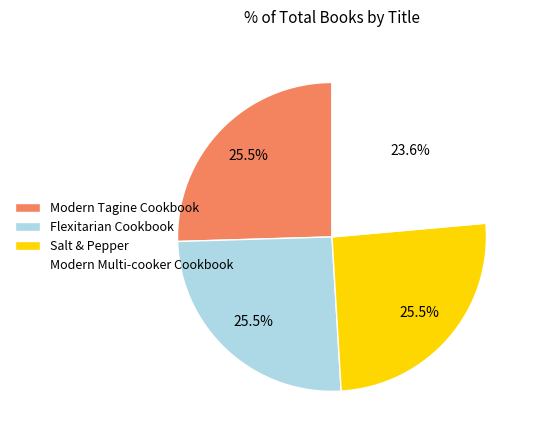

What is the smallest slice in the pie chart?

Modern Multi-cooker Cookbook